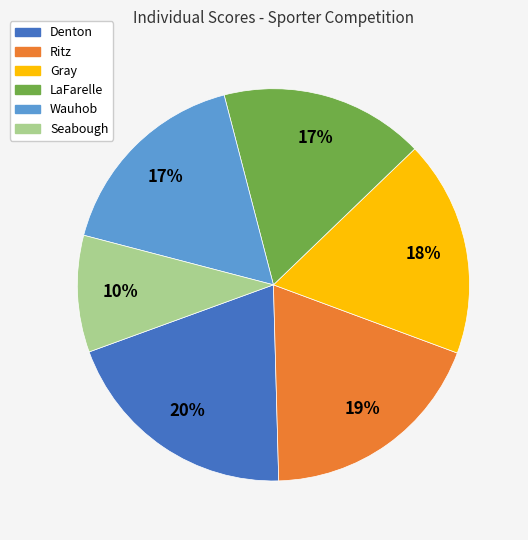

Is there any slice that represents more than half of the pie?

No